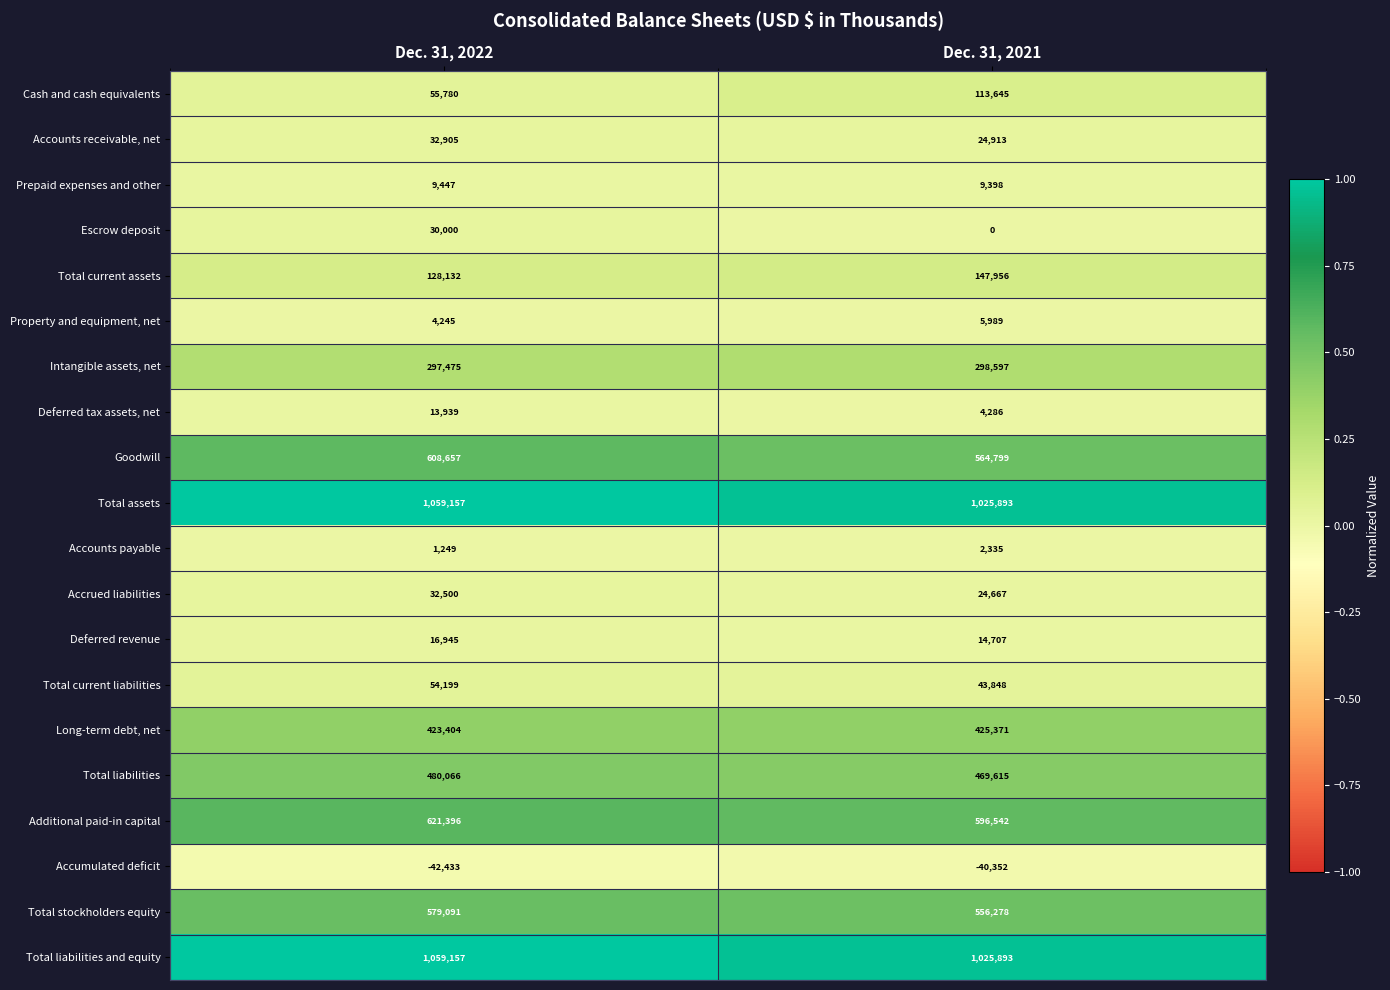

How many distinct data groups are displayed?

20